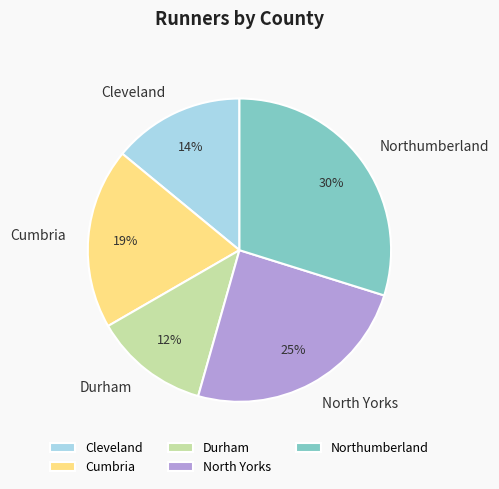

Do North Yorks and Northumberland together represent more than half of the pie?

Yes